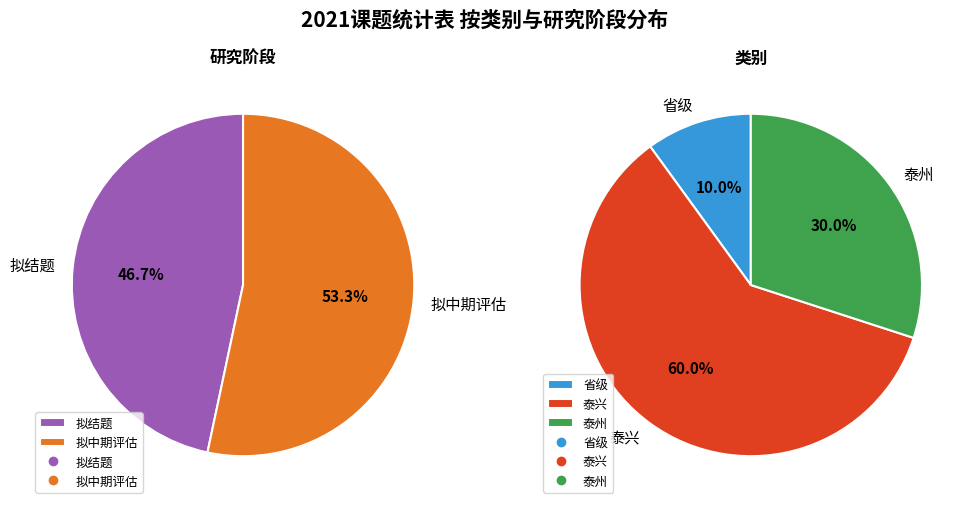

Which slice represents more than half of the pie?

泰兴